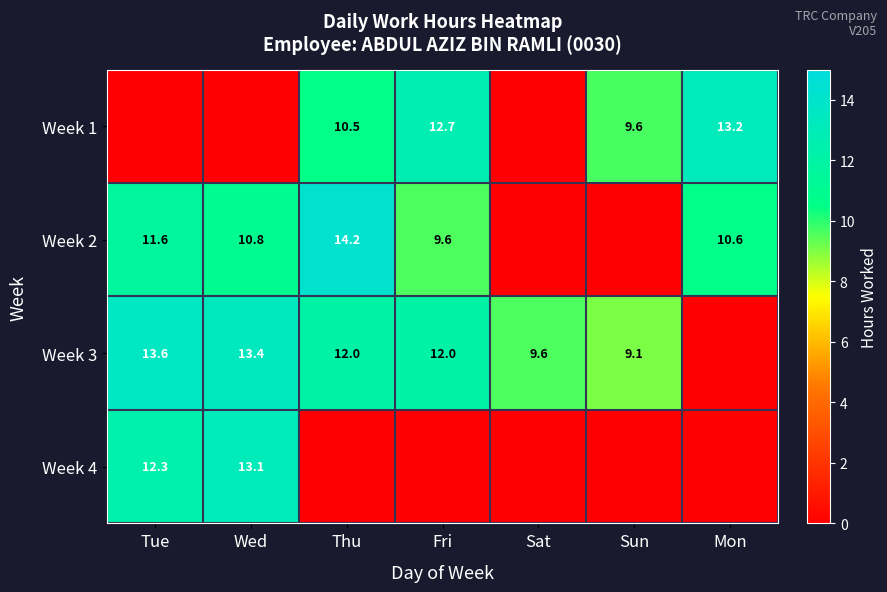

The Week 2 series shows 10.6 at Mon. True or false?

True